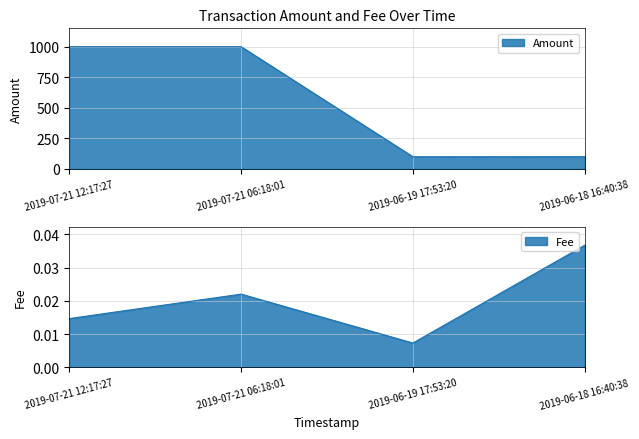

What is the label of the 2nd point from the right?

2019-06-19 17:53:20